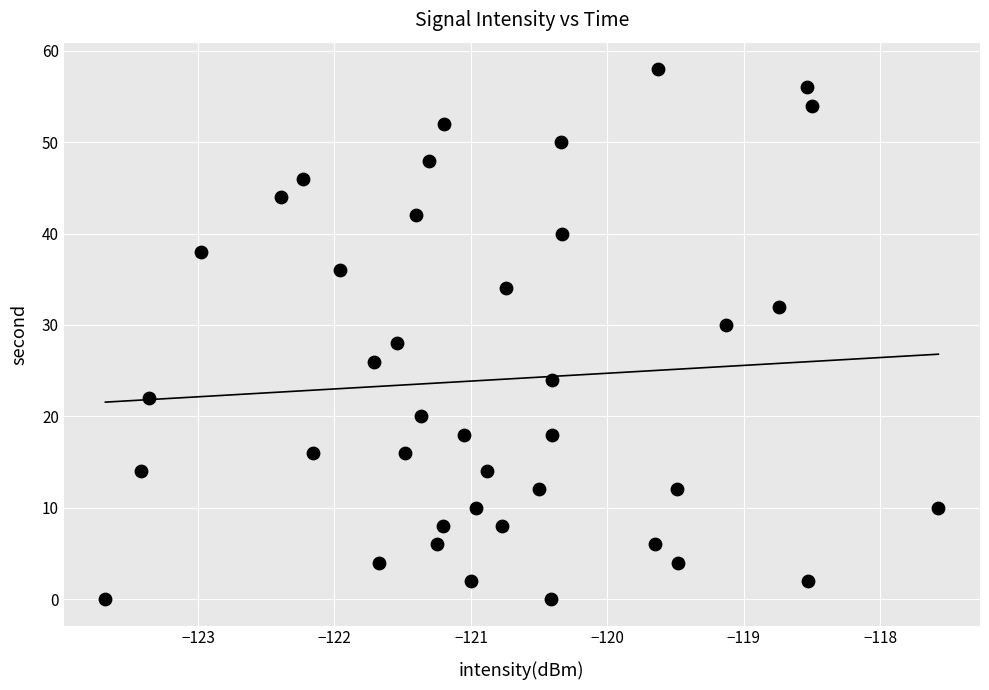

What is the range of Y values (max minus min)?

58